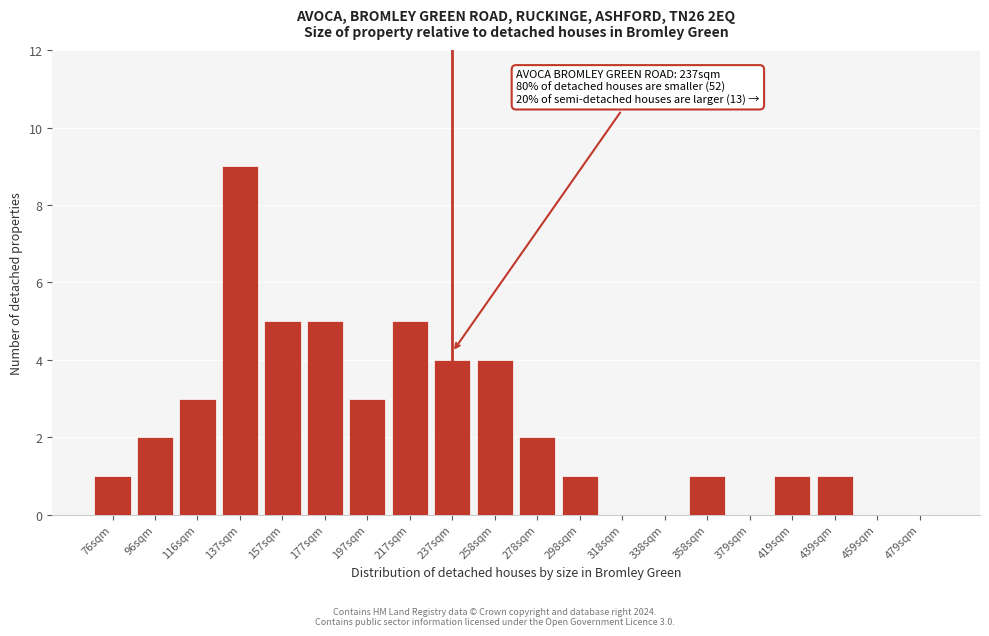

Reading left to right, transcribe all the data shown in this chart.

76sqm=1	96sqm=2	116sqm=3	137sqm=9	157sqm=5	177sqm=5	197sqm=3	217sqm=5	237sqm=4	258sqm=4	278sqm=2	298sqm=1	318sqm=0	338sqm=0	358sqm=1	379sqm=0	419sqm=1	439sqm=1	459sqm=0	479sqm=0